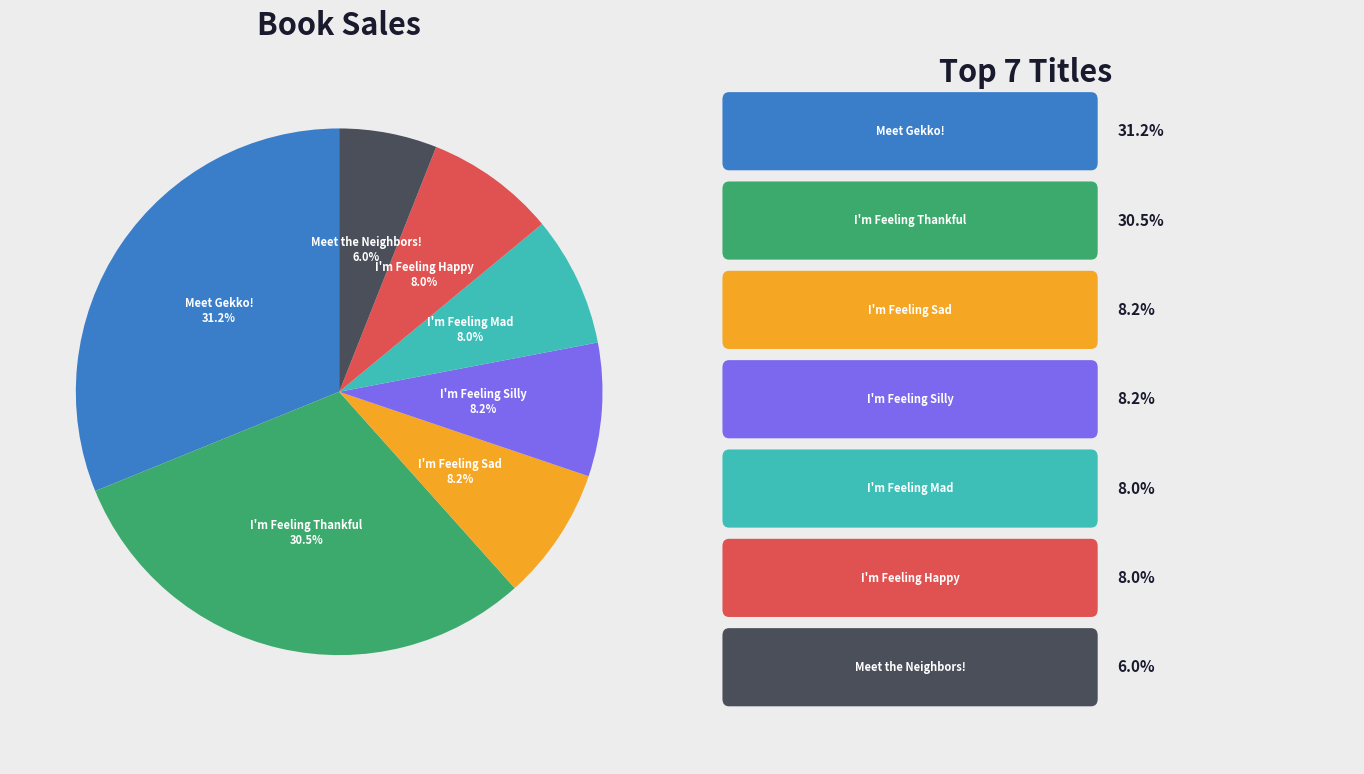

Is there any slice that represents more than half of the pie?

No